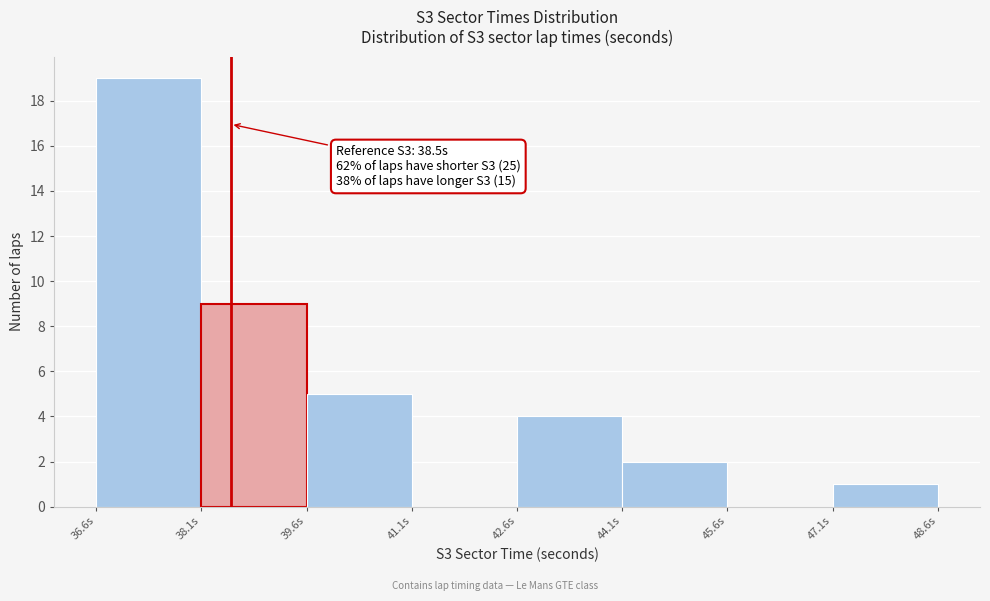

Over which range of the x-axis is the bar tallest?

36.6 to 38.0